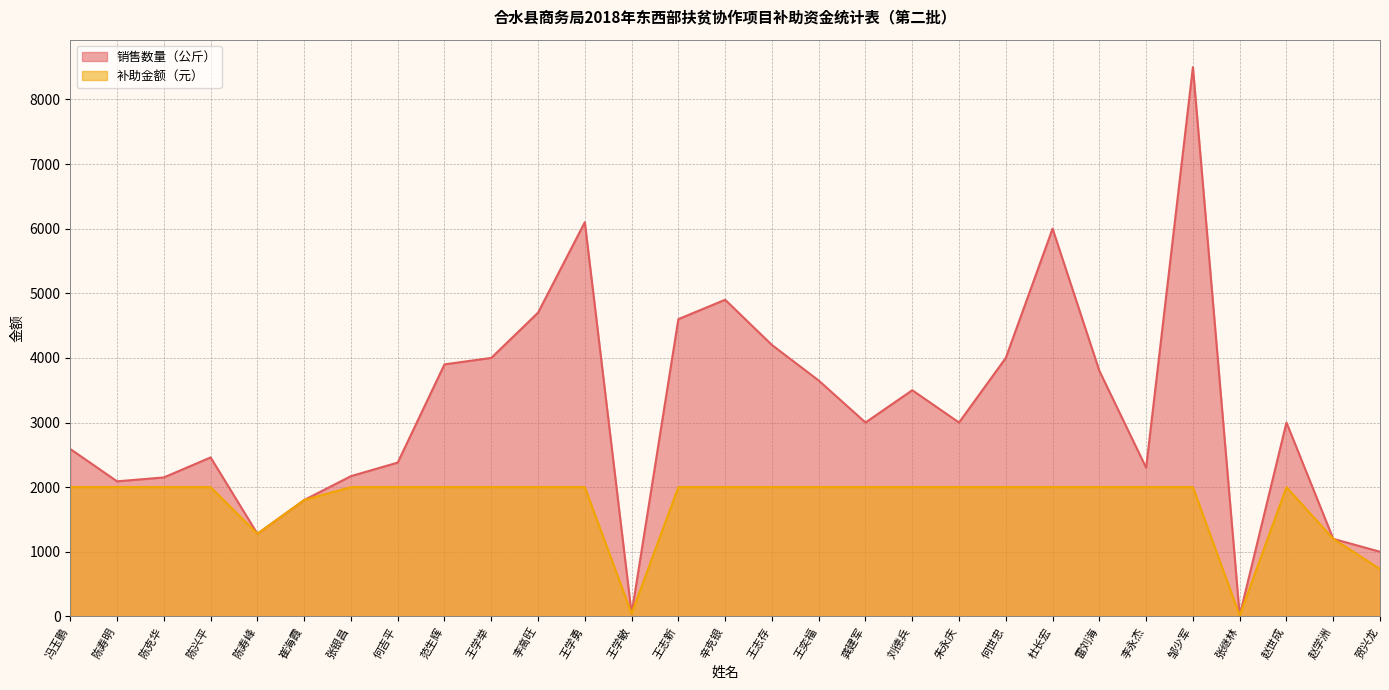

What is the value of the 销售数量（公斤） point at the 25th from the left?

8500.0